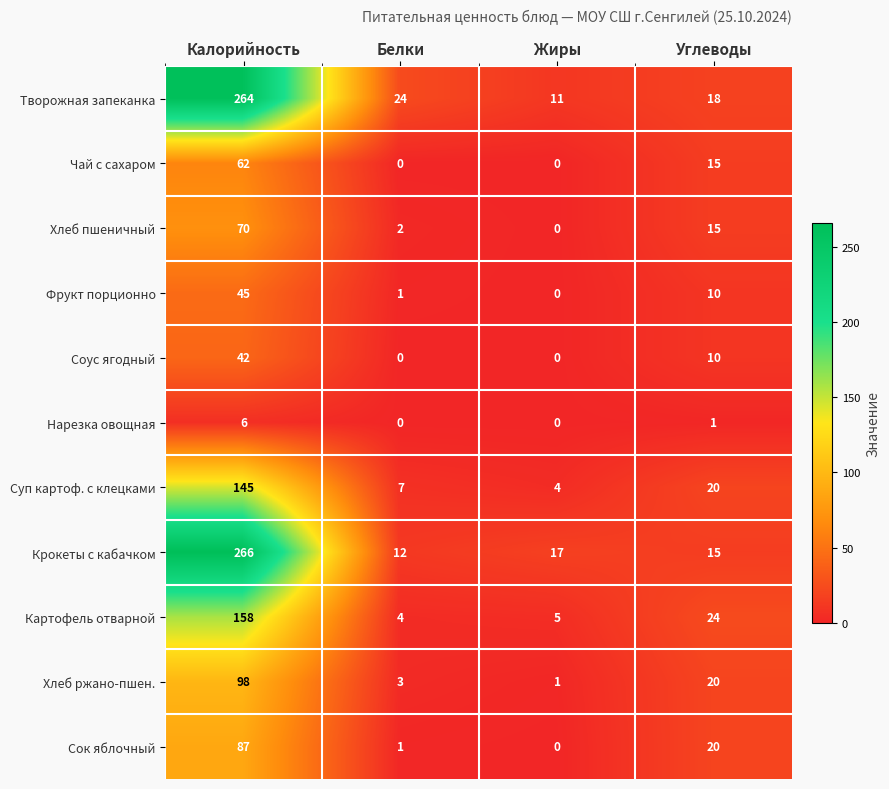

True or false: Хлеб пшеничный has a value of 4 at Белки.

False